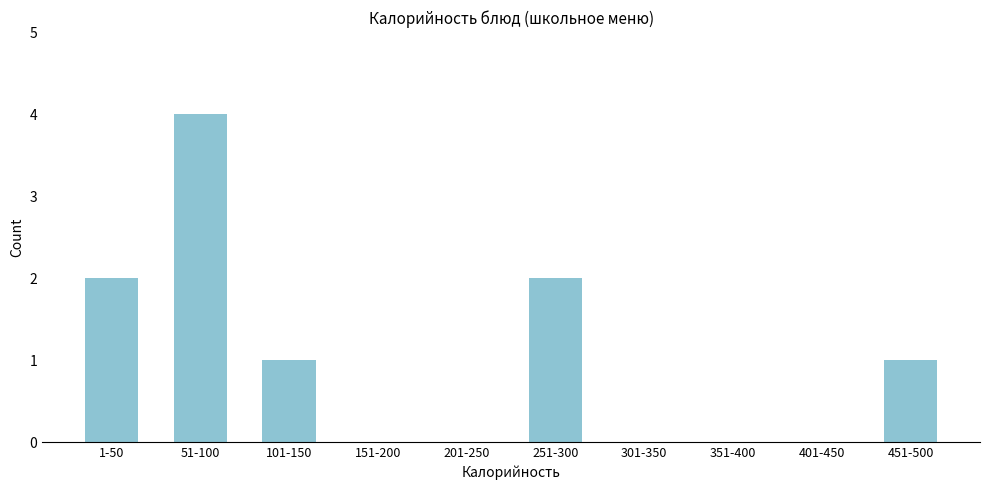

Reading left to right, what are all the values shown in this chart?

1-50=2	51-100=4	101-150=1	151-200=0	201-250=0	251-300=2	301-350=0	351-400=0	401-450=0	451-500=1